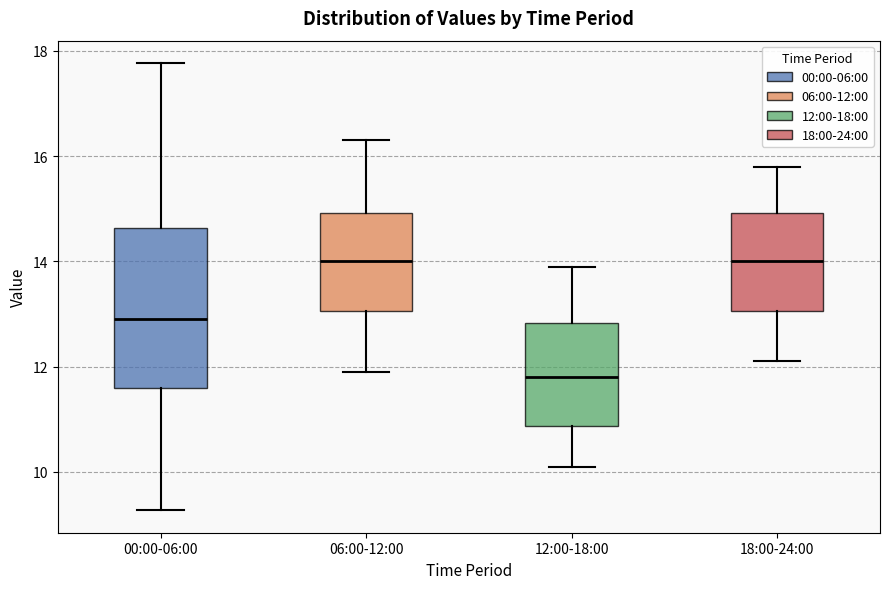

Where does the upper whisker of the box for 06:00-12:00 end on the y-axis? The values are not printed on the chart, so give them approximately, as read against the axis.

16.4